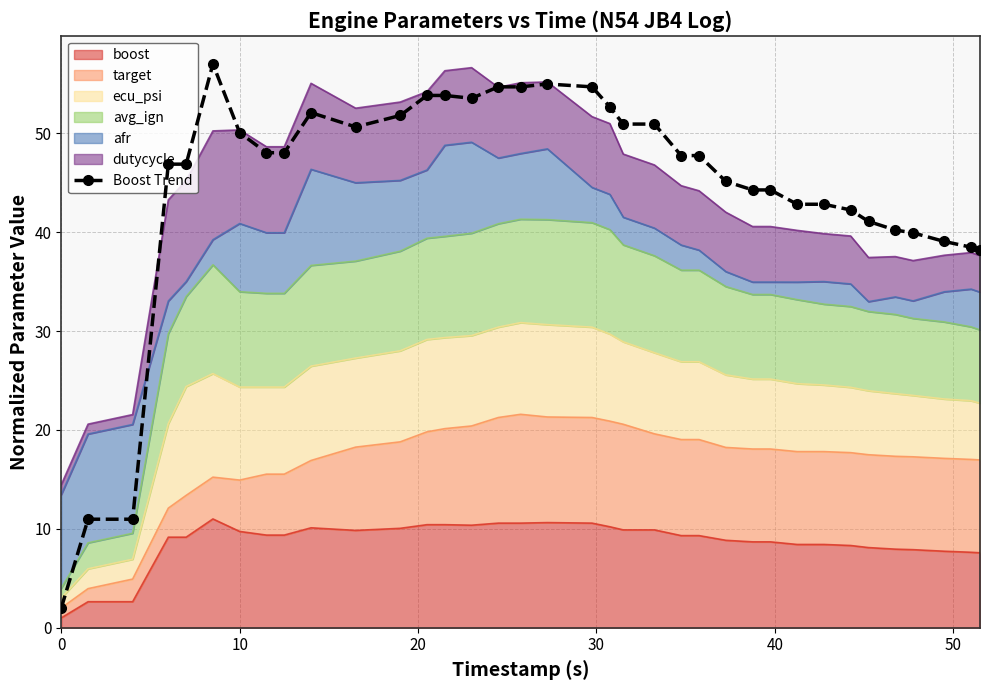

How many points are higher than both their immediate neighbors (excluding endpoints)?

3